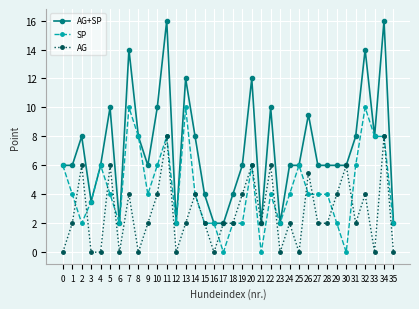

At which label is AG+SP closest to 9?

26